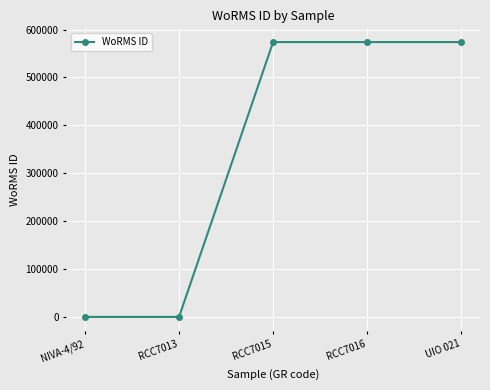

The chart shows a value of 356503 at NIVA-4/92. True or false?

False